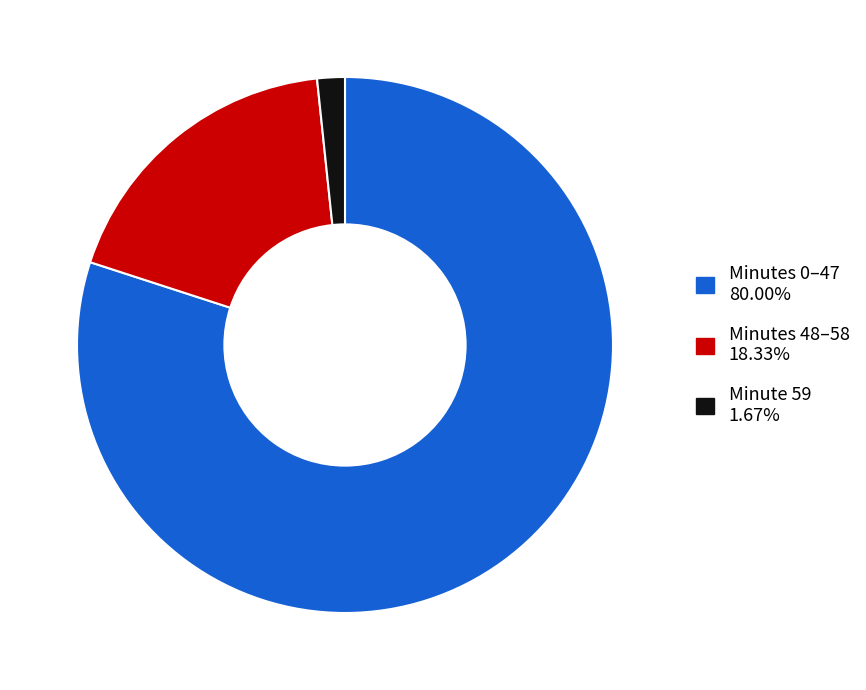

Does any single category account for the majority?

Yes